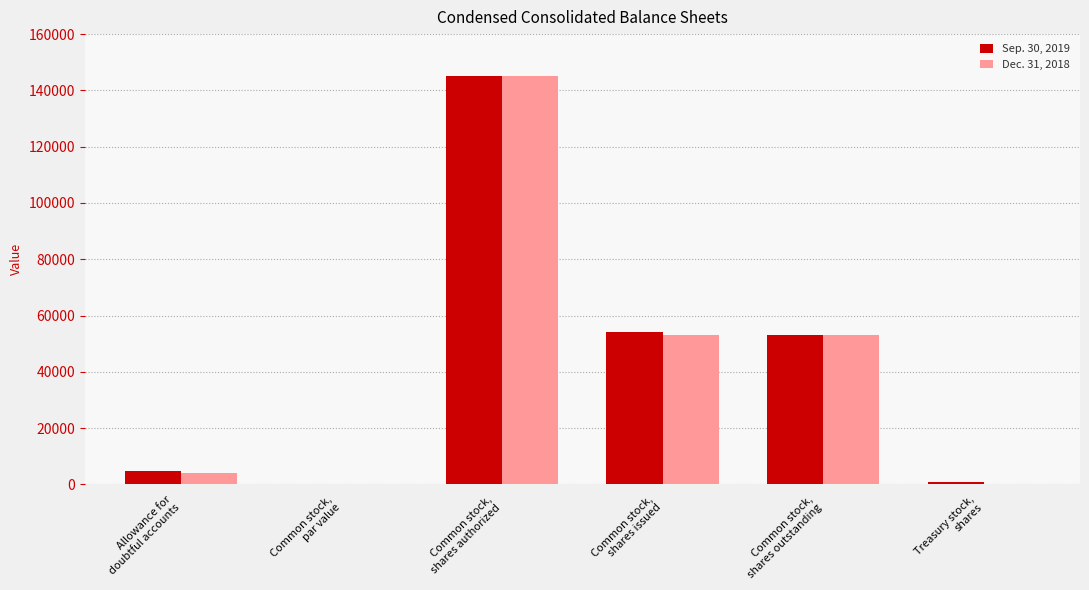

Is it true that Dec. 31, 2018 equals -53982.7 at Treasury stock,
shares?

False